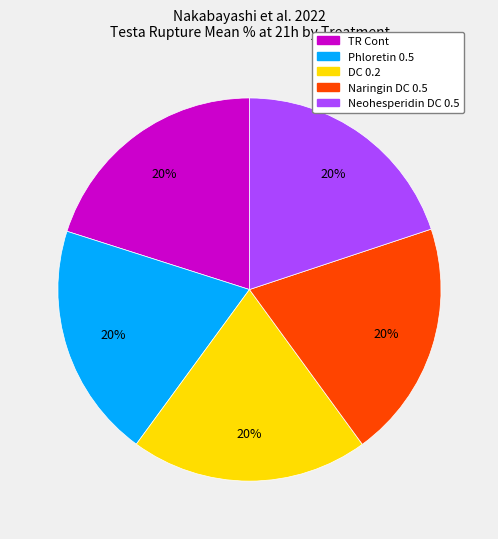

How many slices are in this pie chart?

5